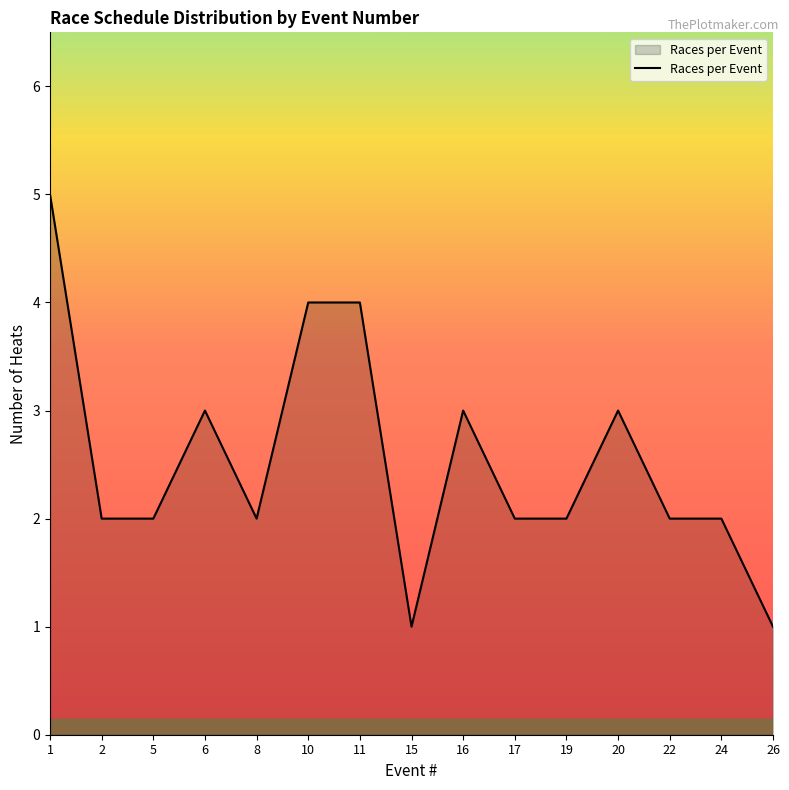

True or false: the data shows 6 at 10.

False